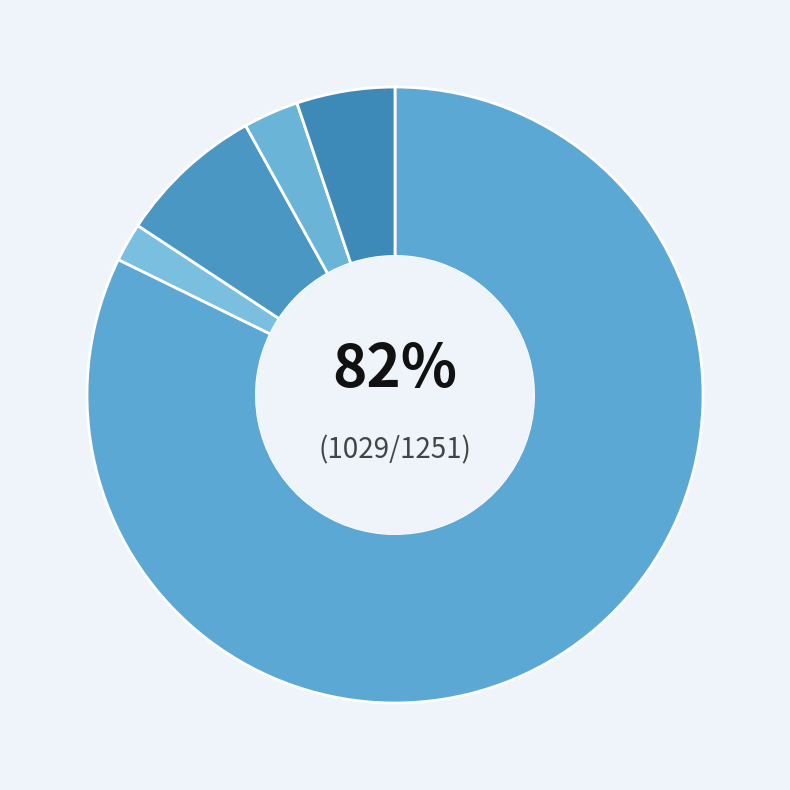

How many segments does this pie chart have?

5